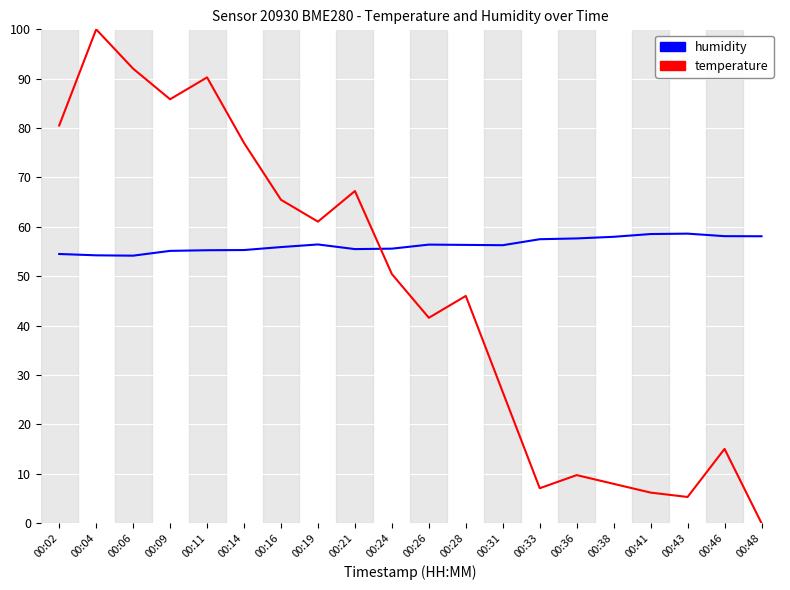

Is it true that humidity equals 36.3 at 00:33?

False